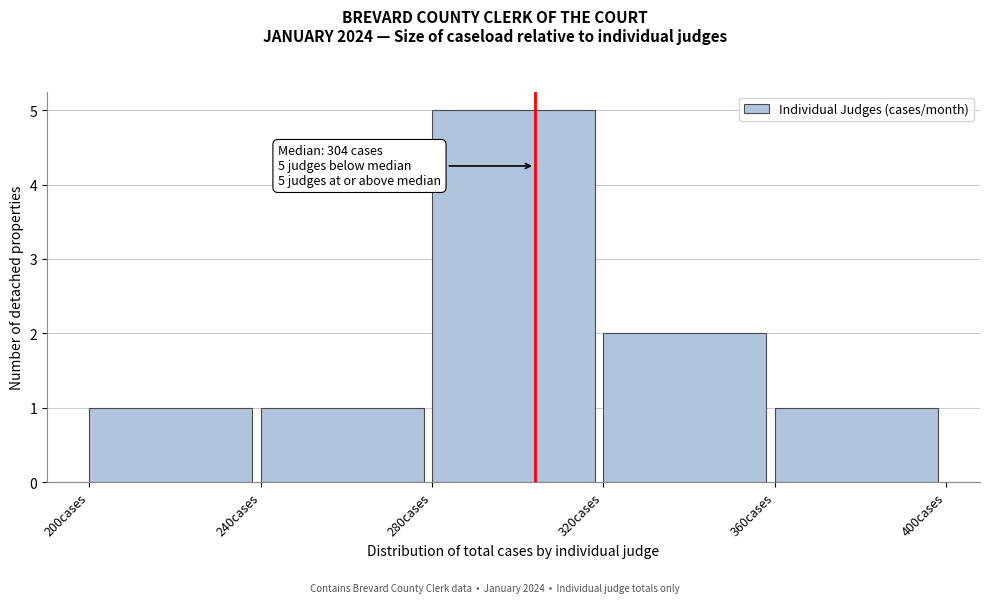

Which range on the x-axis has the tallest bar?

280 to 320